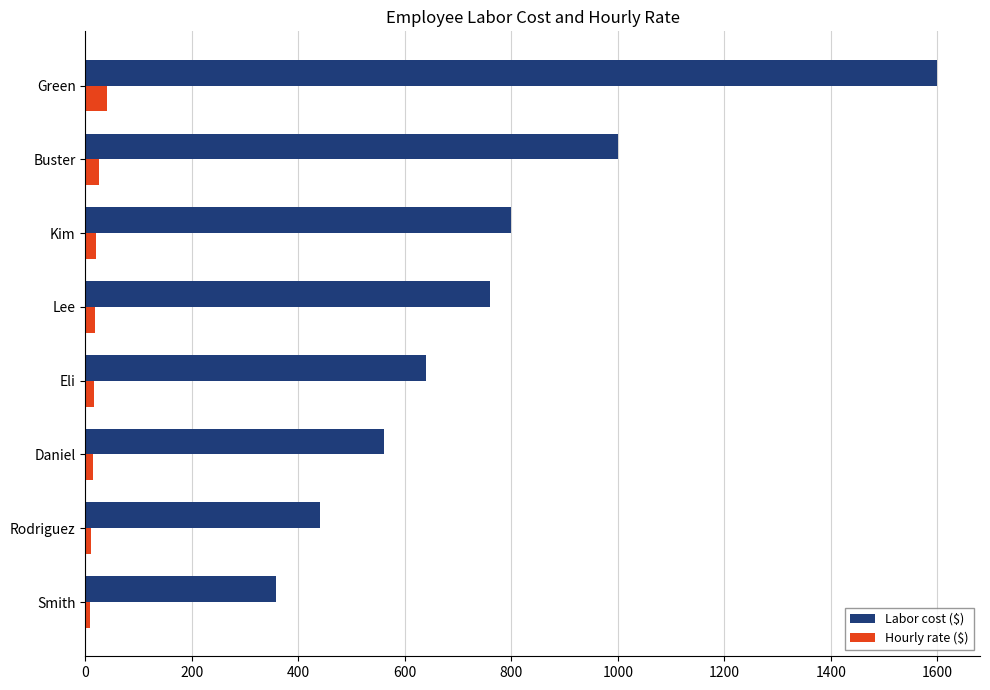

Which series has the largest range (max minus min)?

Labor cost ($)